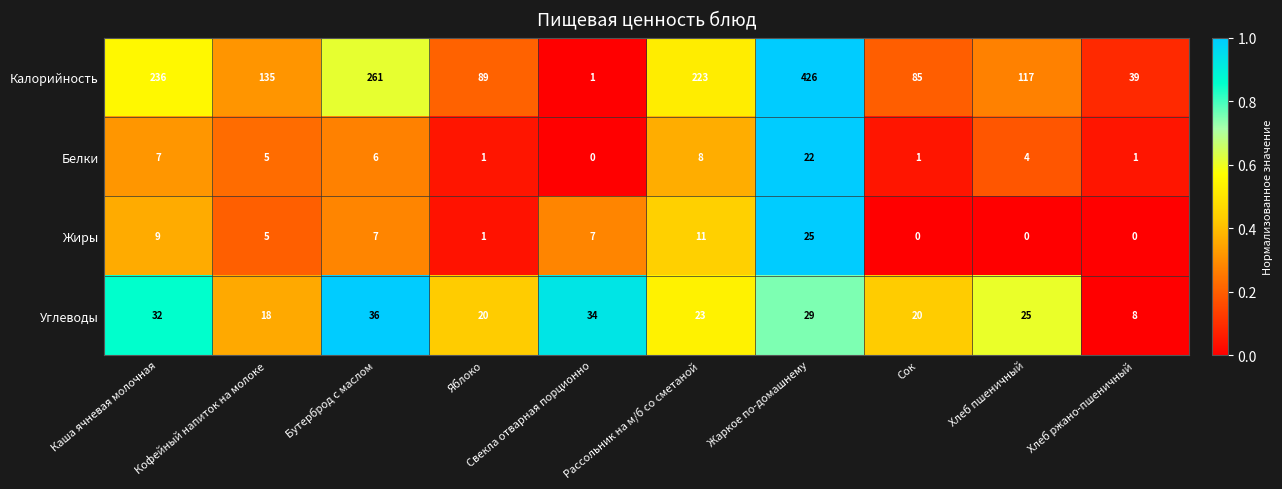

What is the difference between the maximum and minimum values in the Калорийность series?

425